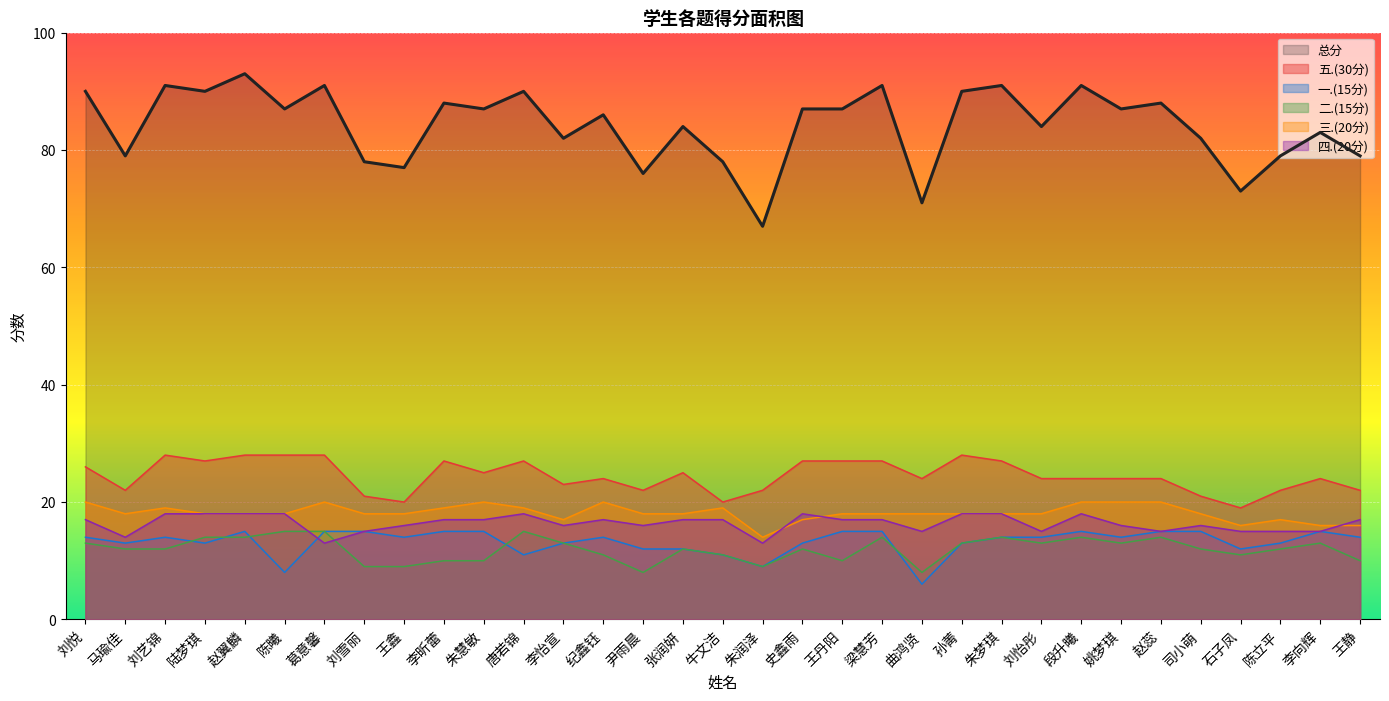

At 王静, list the series in order from smallest to largest.

二.(15分), 一.(15分), 三.(20分), 四.(20分), 五.(30分), 总分